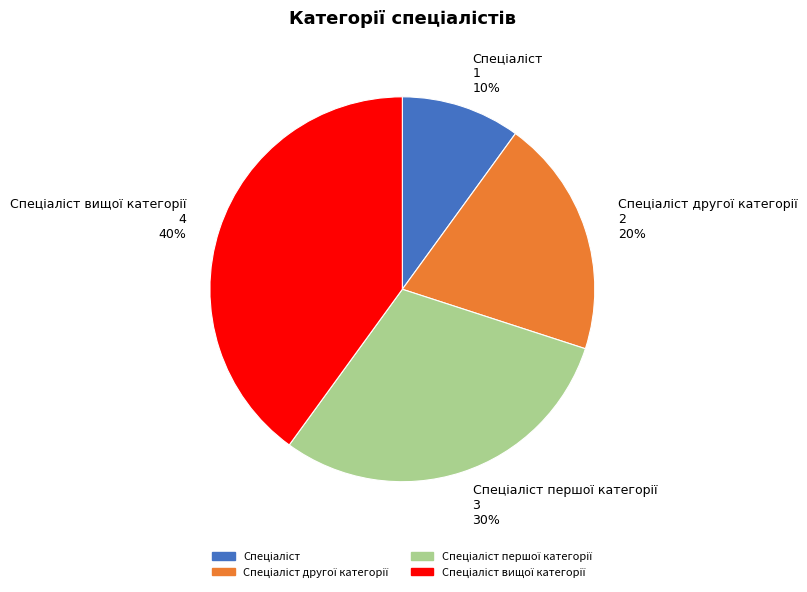

To the nearest percent, what is the difference between the largest and smallest slice percentages?

30%